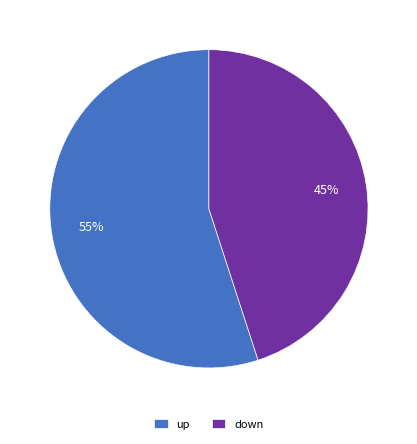

Is it true that up is 55% of the pie?

True